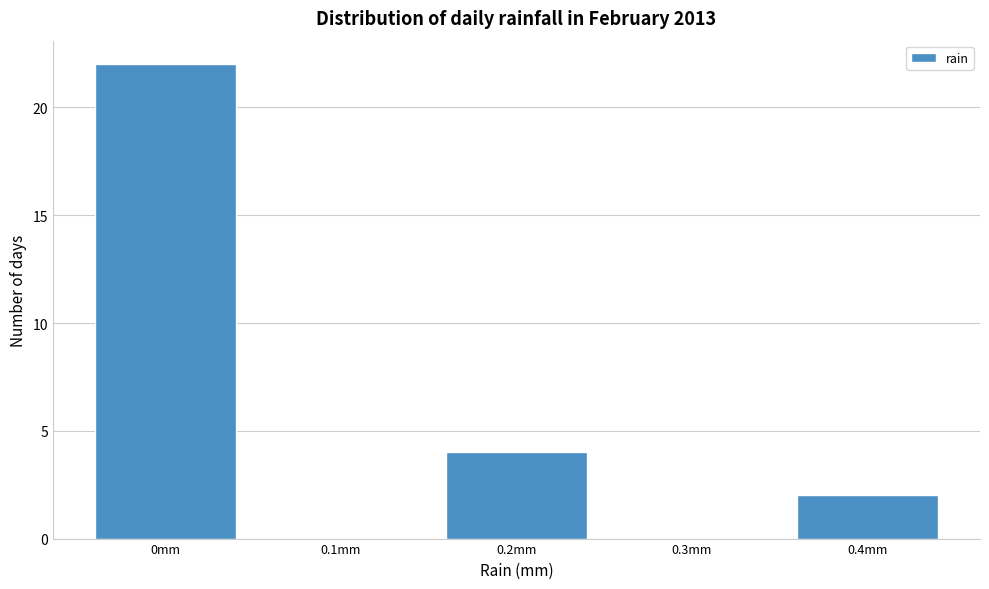

Reading left to right, what are all the values shown in this chart?

0mm=22	0.1mm=0	0.2mm=4	0.3mm=0	0.4mm=2